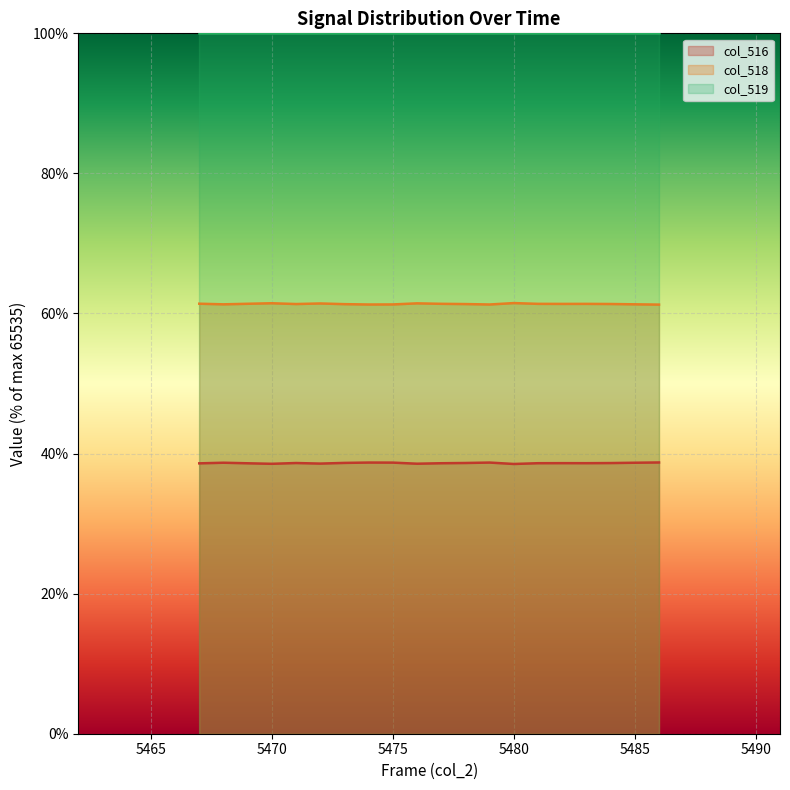

The col_518 series shows 42.5 at 5484. True or false?

False